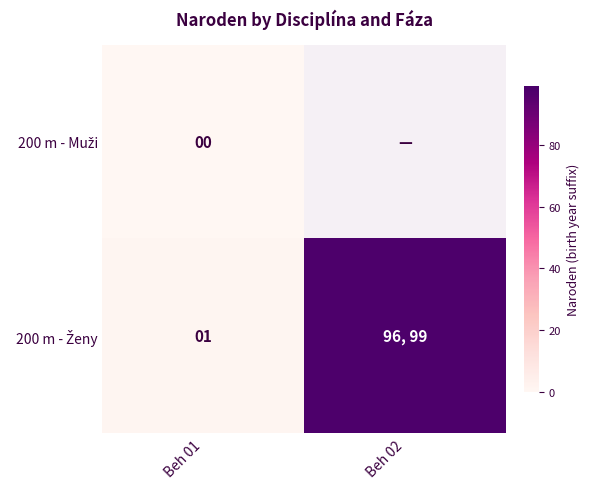

At which label does 200 m - Muži reach its peak?

Beh 01